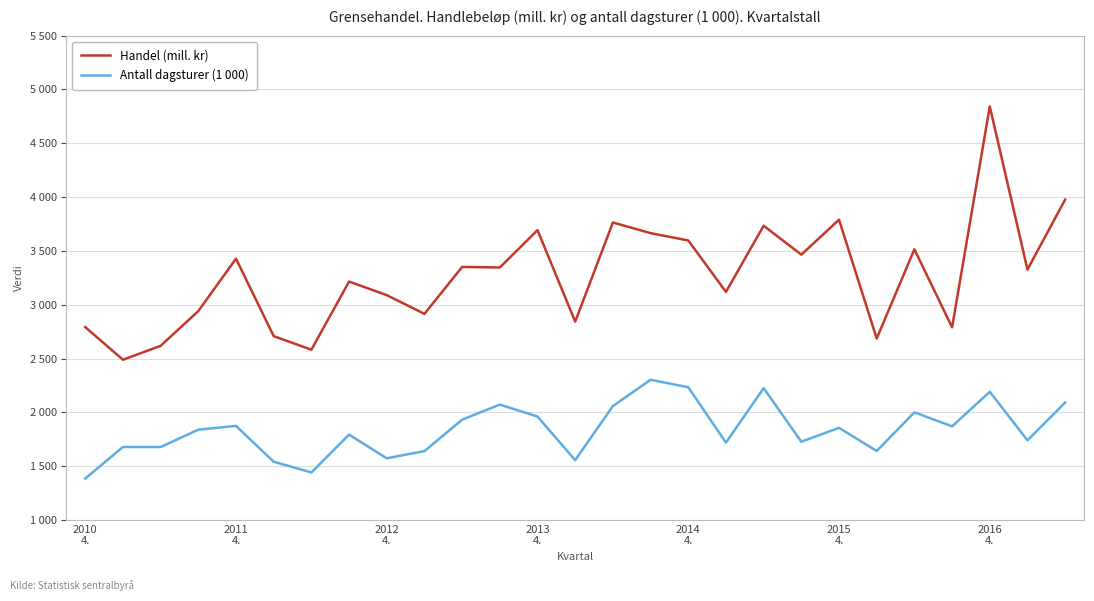

What is the average value of the Antall dagsturer (1 000) series?

1838